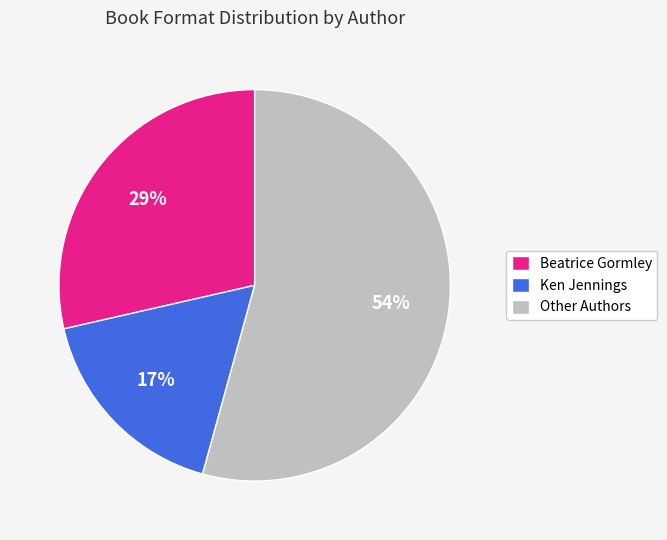

Does any single category account for the majority?

Yes